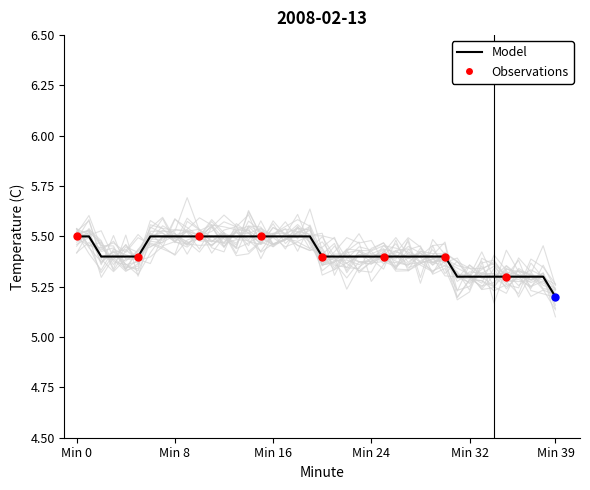

What is the change in value from 15 to 21?

-0.1